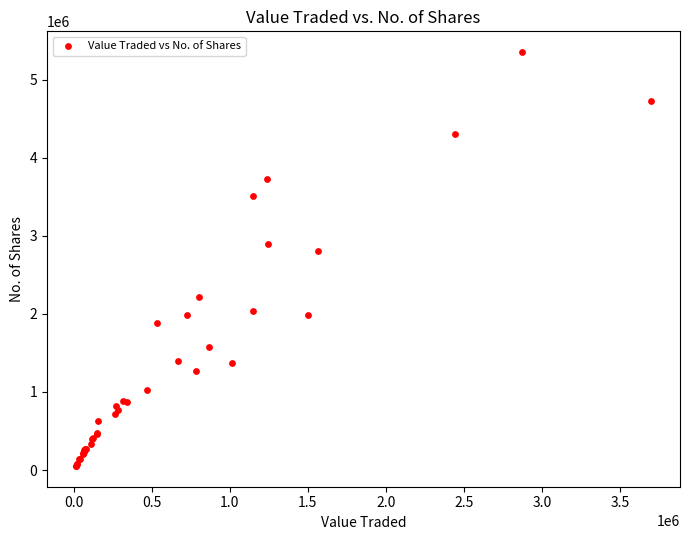

What Y value in the scatter plot is closest to 2702860?

2809932